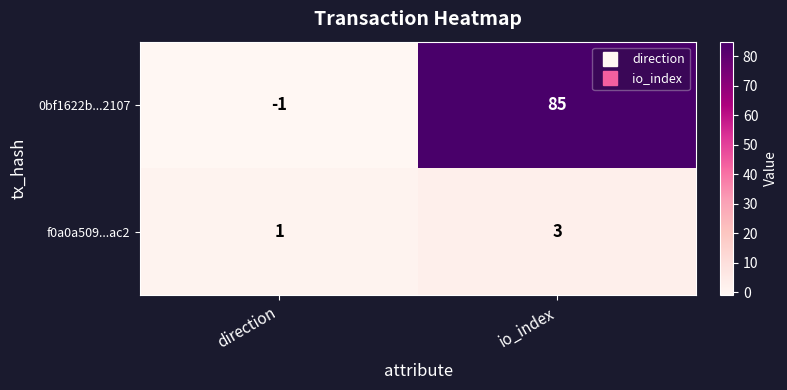

What is the spread (max minus min) of values at direction?

2